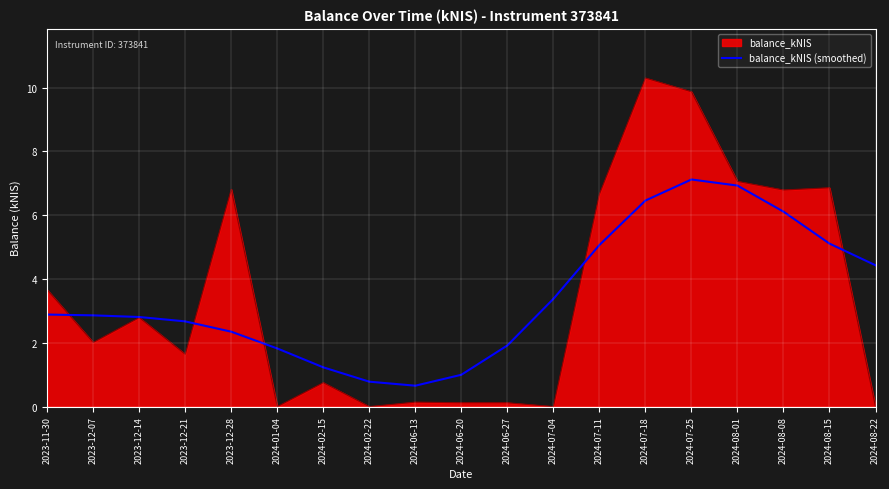

True or false: balance_kNIS (smoothed) has a value of 10.3 at 2024-08-08.

False